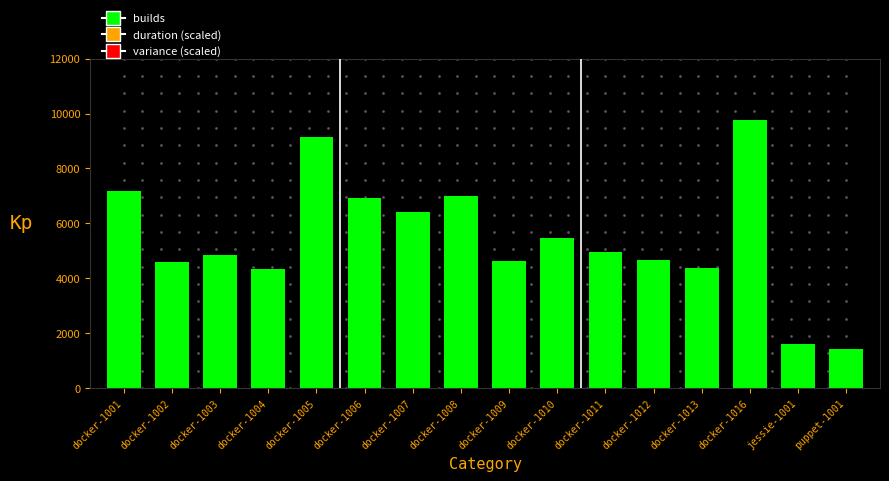

What is the label of the 14th bar from the left?

docker-1016